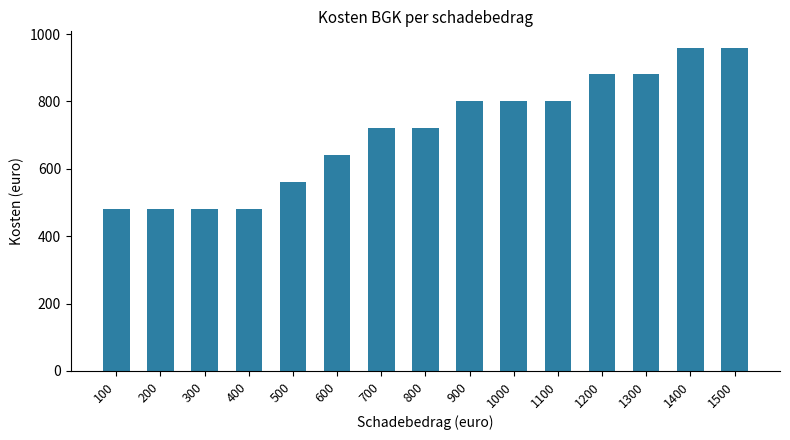

What value does the data have at 300, to the nearest 10?

480